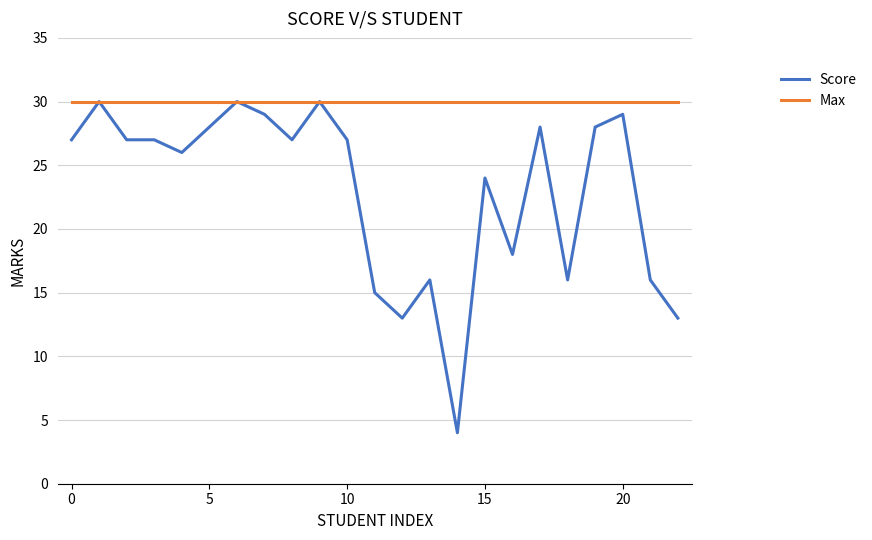

Which series has the largest range (max minus min)?

Score